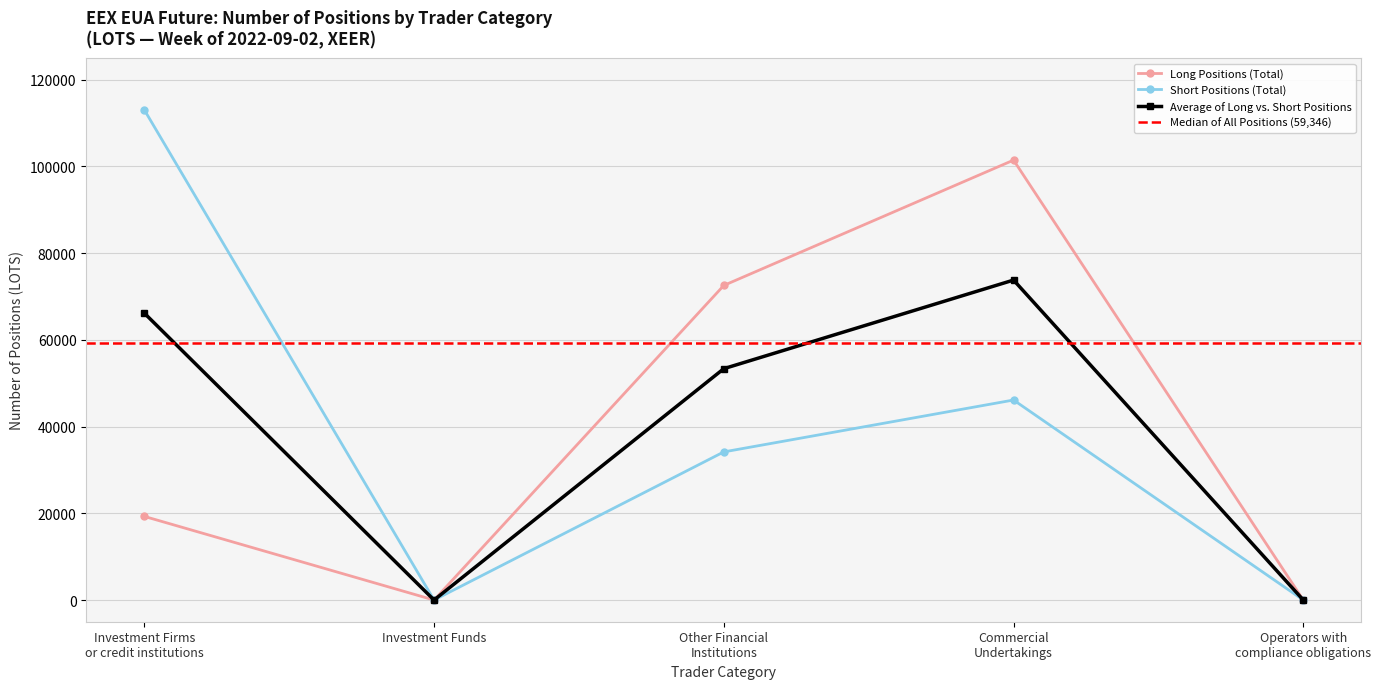

What is the sum of the Long - Investment Firms values at Investment Funds and Commercial Undertakings?

101462